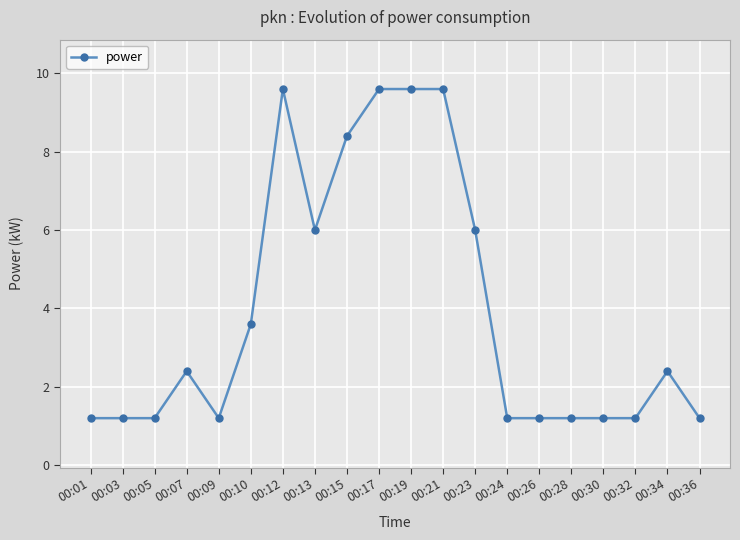

What is the value of the 18th point from the left?

1.2